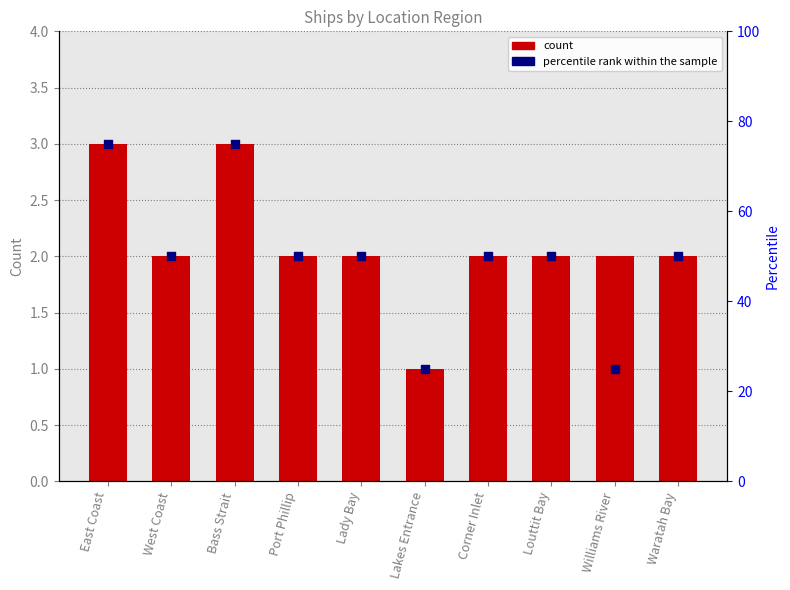

Which series reaches the maximum Y coordinate?

percentile rank within the sample